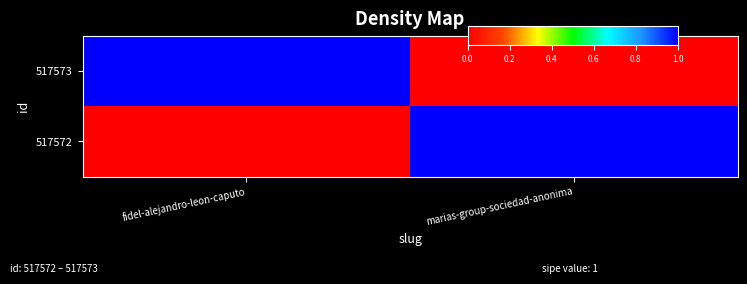

At which category is the sum across all series the highest?

fidel-alejandro-leon-caputo